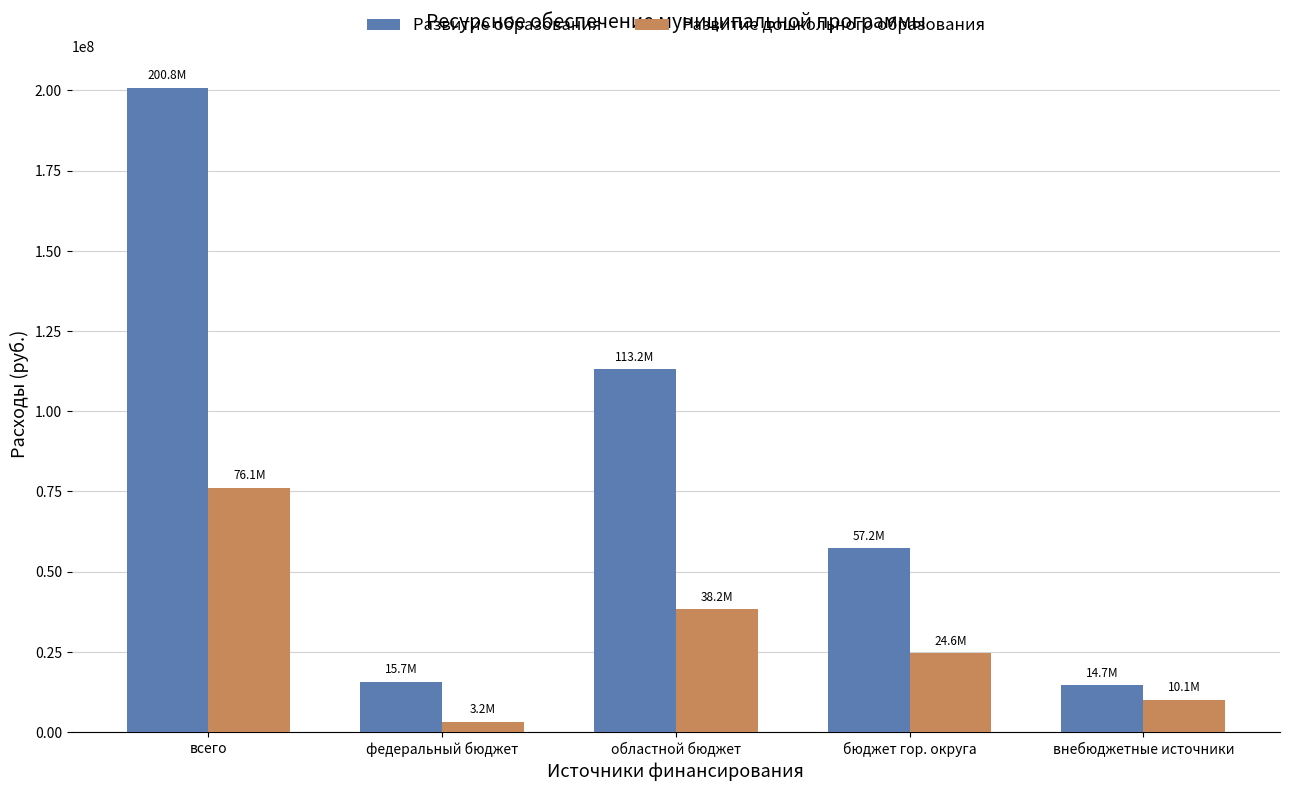

Rank the series by their average value, from highest to lowest.

Развитие образования, Развитие дошкольного образования